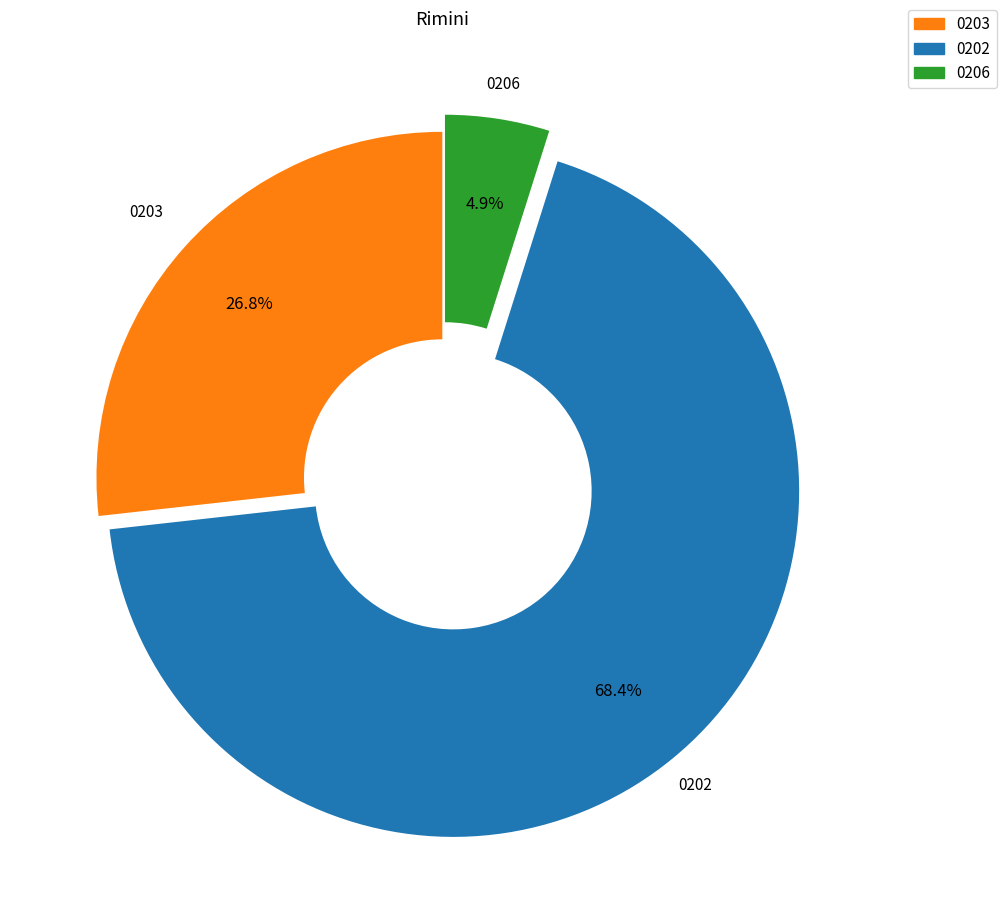

Is there a majority slice in this chart?

Yes